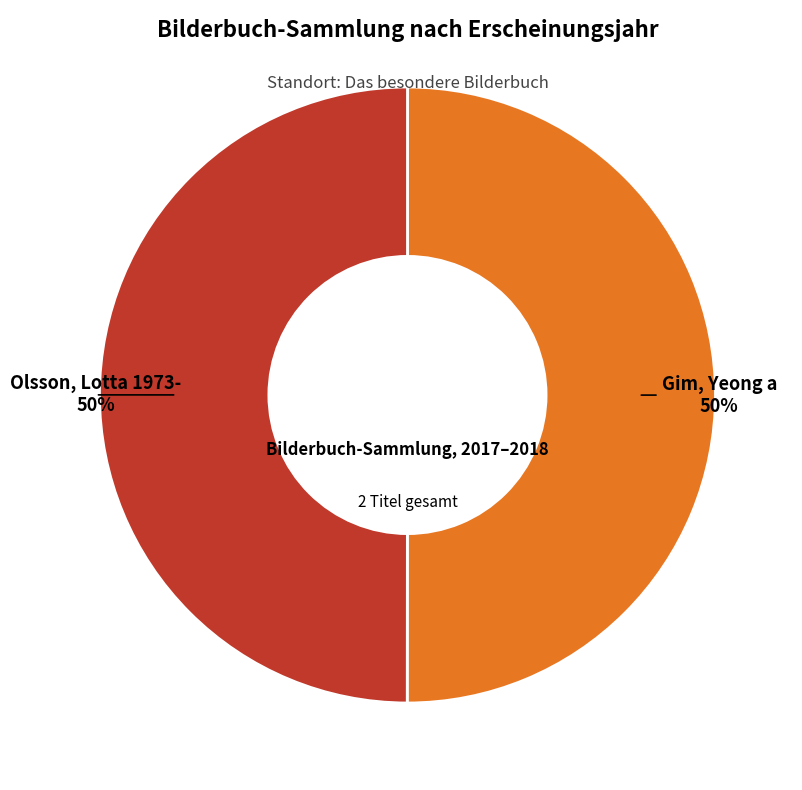

To the nearest percent, what is the average slice percentage?

50%